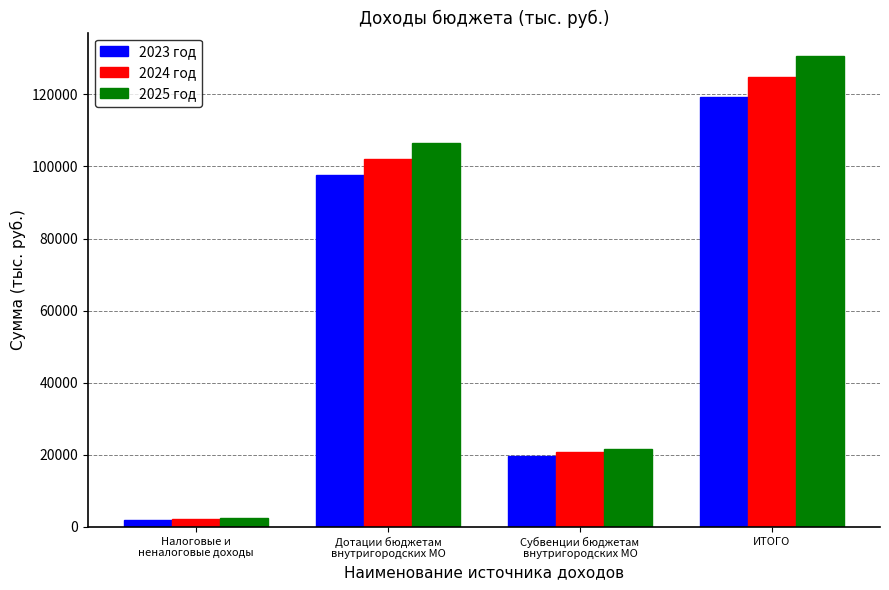

Which category has the lowest value in the 2024 год series?

Налоговые и
неналоговые доходы